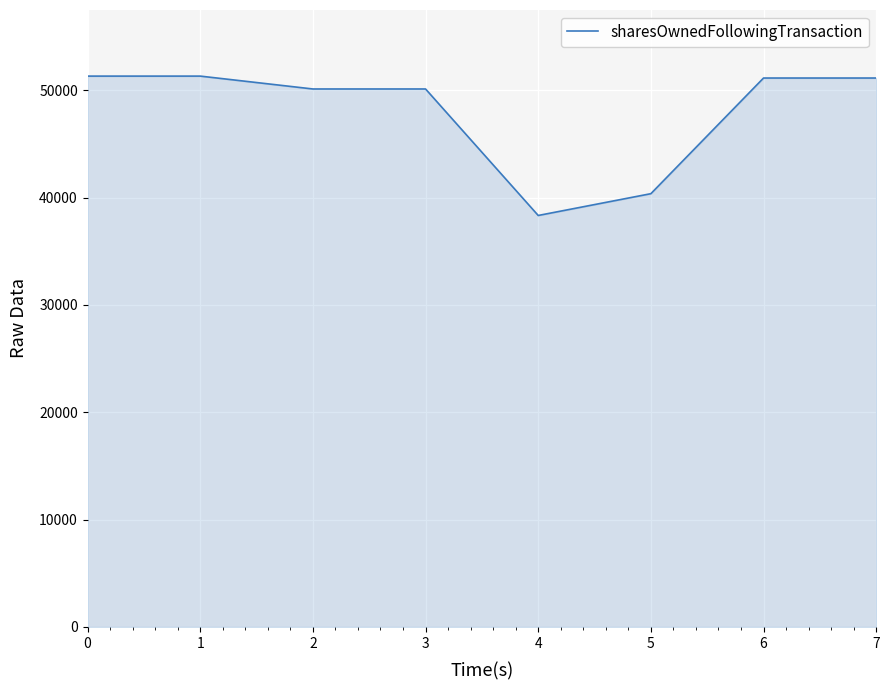

What is the sum of the values at 0 and 3?

101435